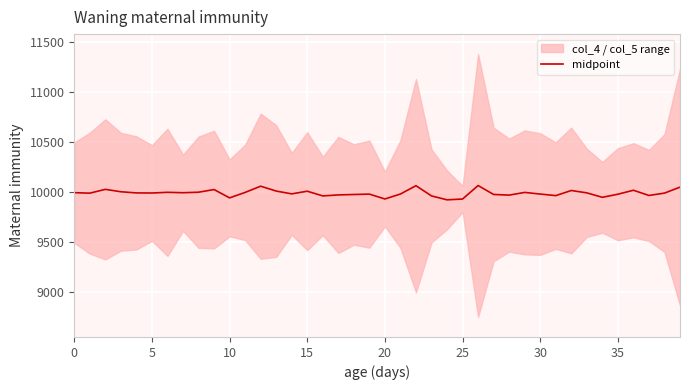

What is the minimum value for midpoint?

9922.0